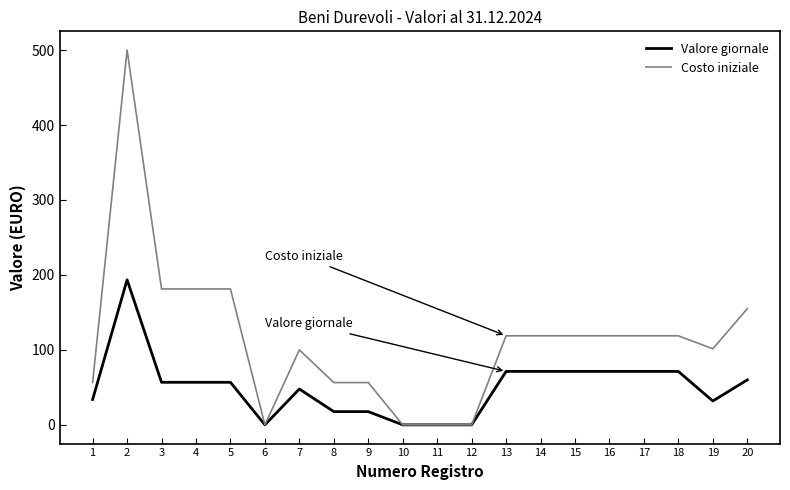

Which category has the highest value in the Costo iniziale series?

2